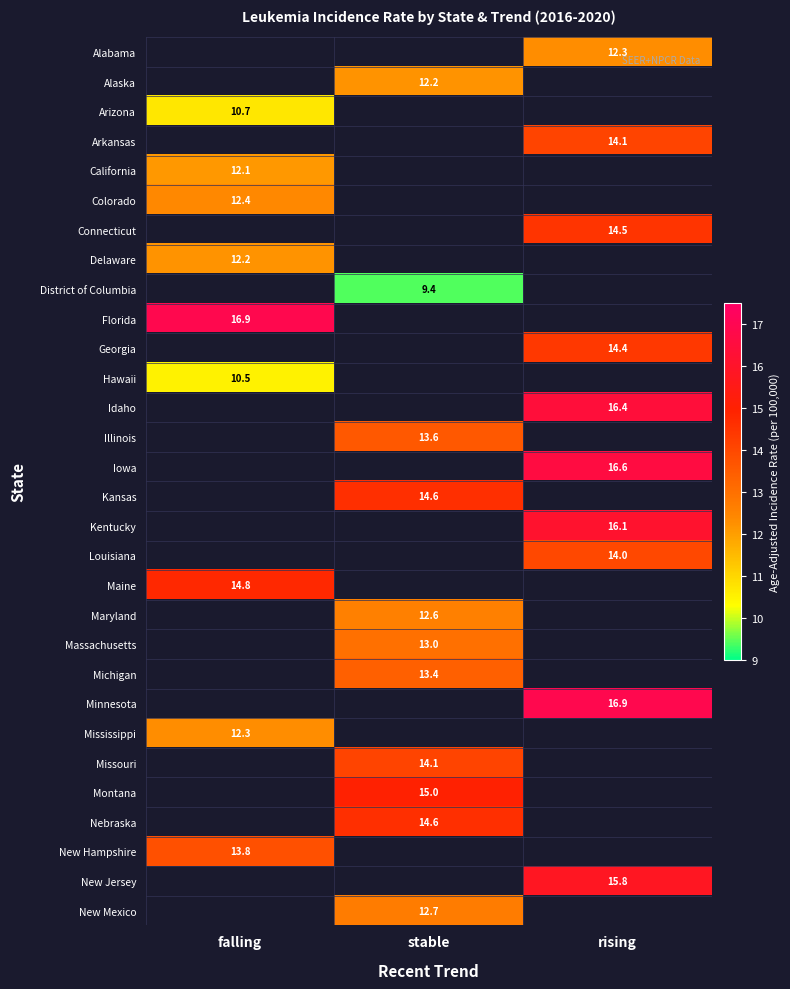

The Minnesota series shows 4.5 at rising. True or false?

False